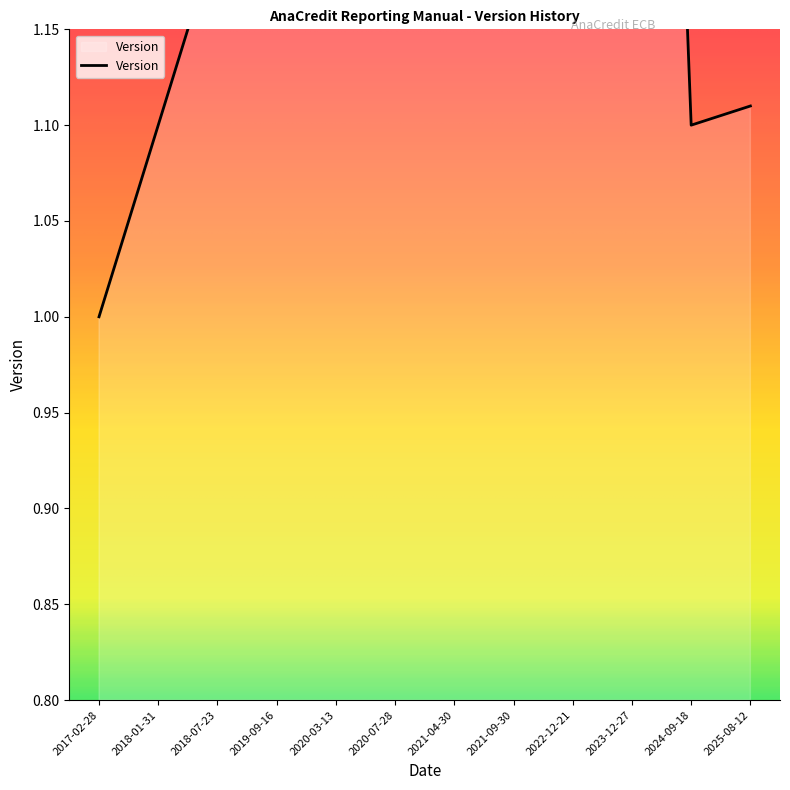

Which label corresponds to the smallest value in the chart?

2017-02-28